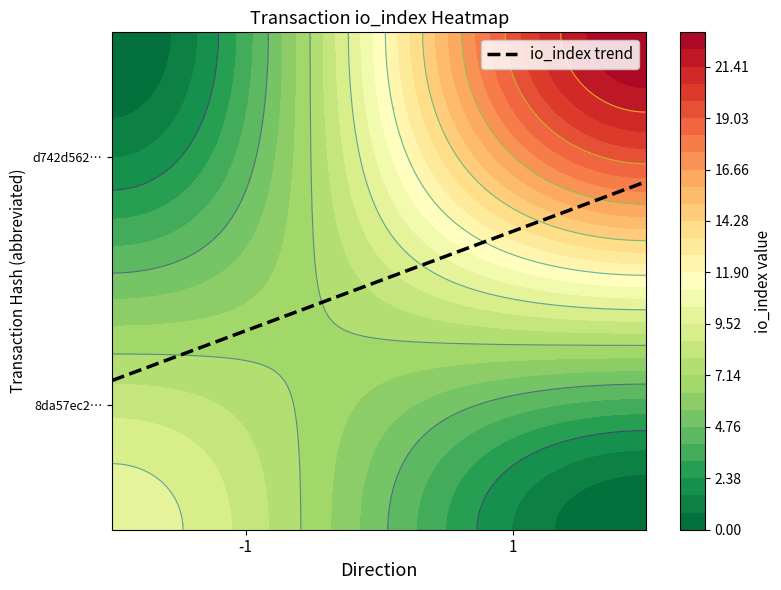

Rank the series by their maximum value, from highest to lowest.

d742d5623ef12c1c98b49c9b92f89b968798475, 8da57ec2cf6bc0c97a19aa26096bcbe56fb07c7